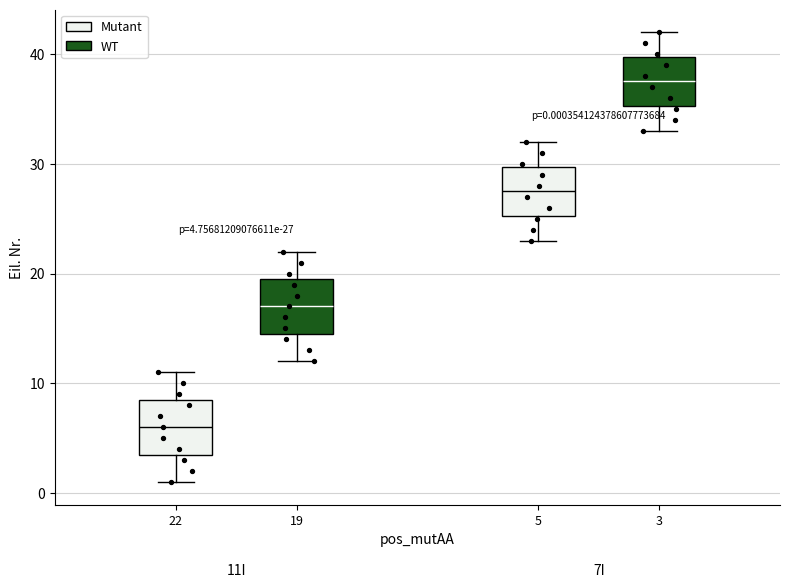

Which box has the lowest median line?

22